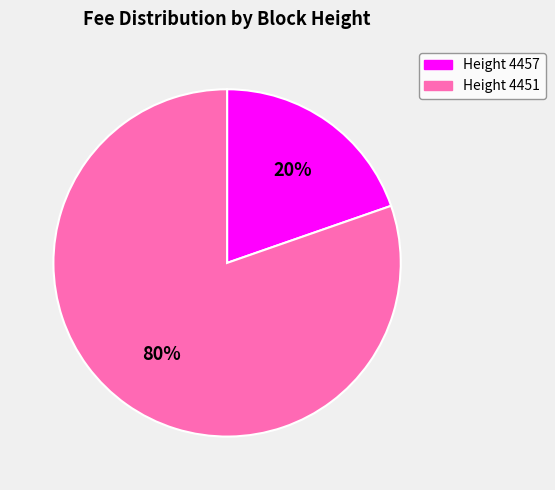

Is there any slice that represents more than half of the pie?

Yes